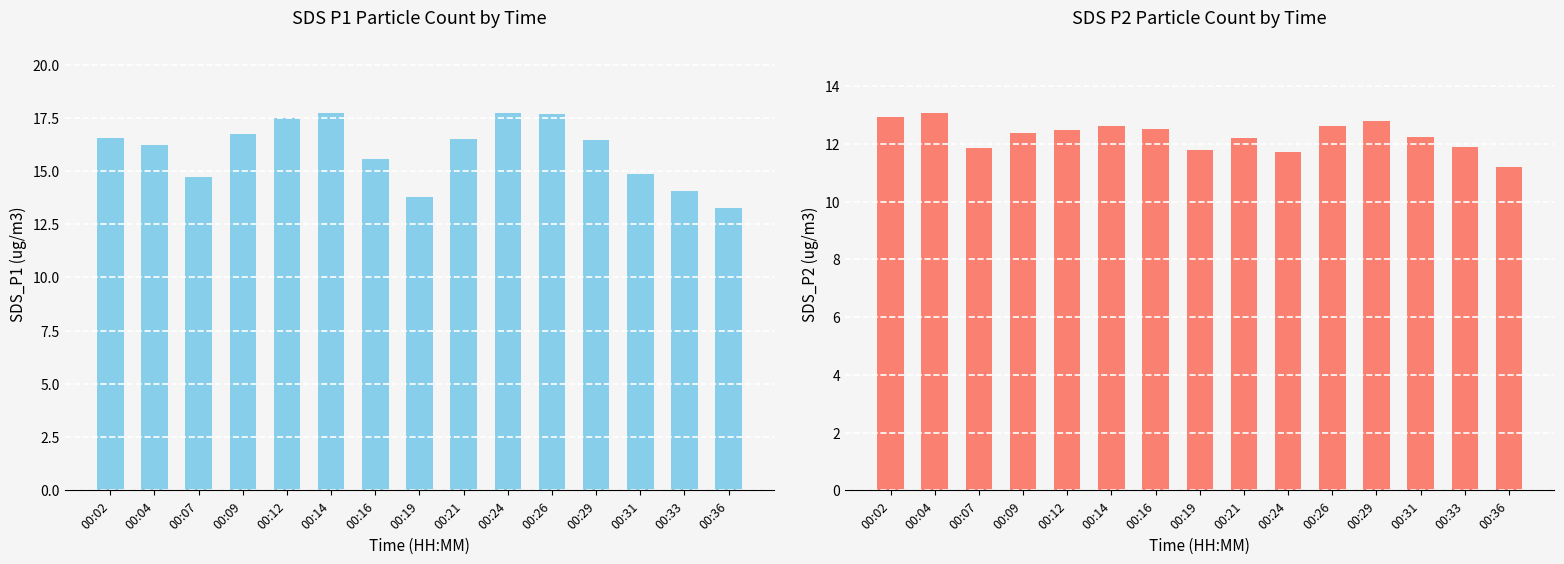

How many bars are there in total?

30